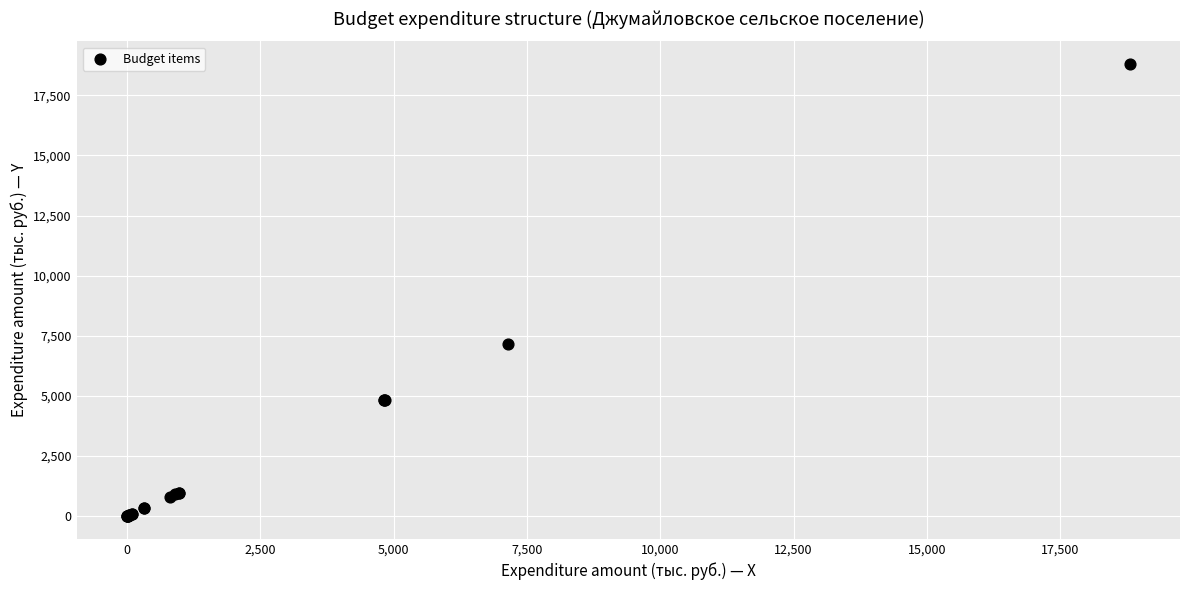

What Y value in the scatter plot is closest to 9401?

7153.1